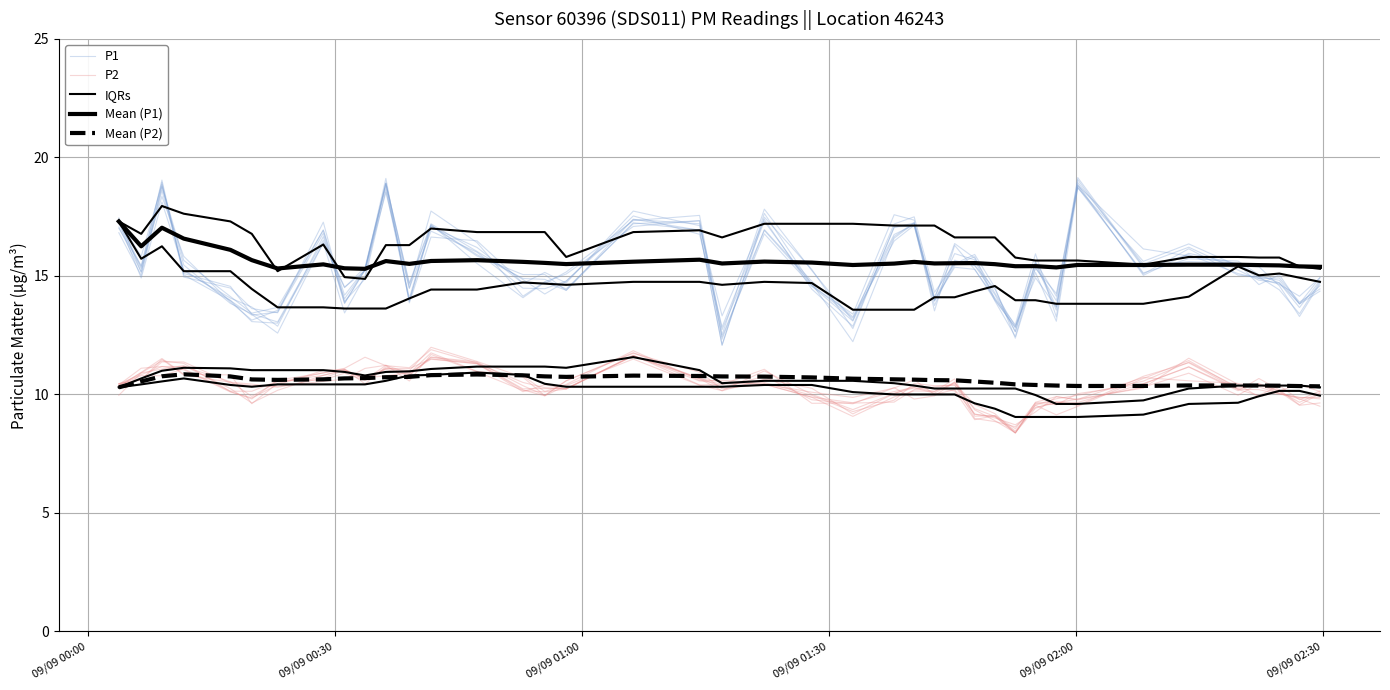

How many distinct data groups are displayed?

5